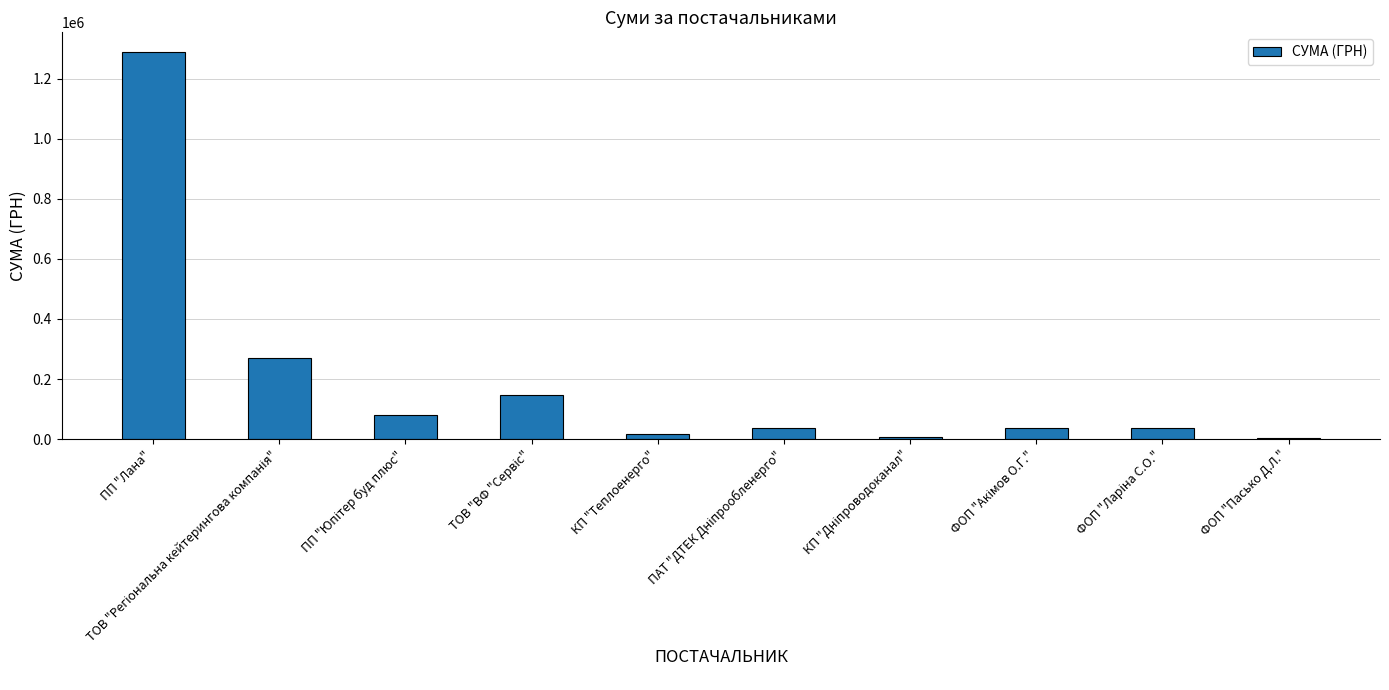

The chart shows a value of 1289348.7 at ПП "Лана". True or false?

True